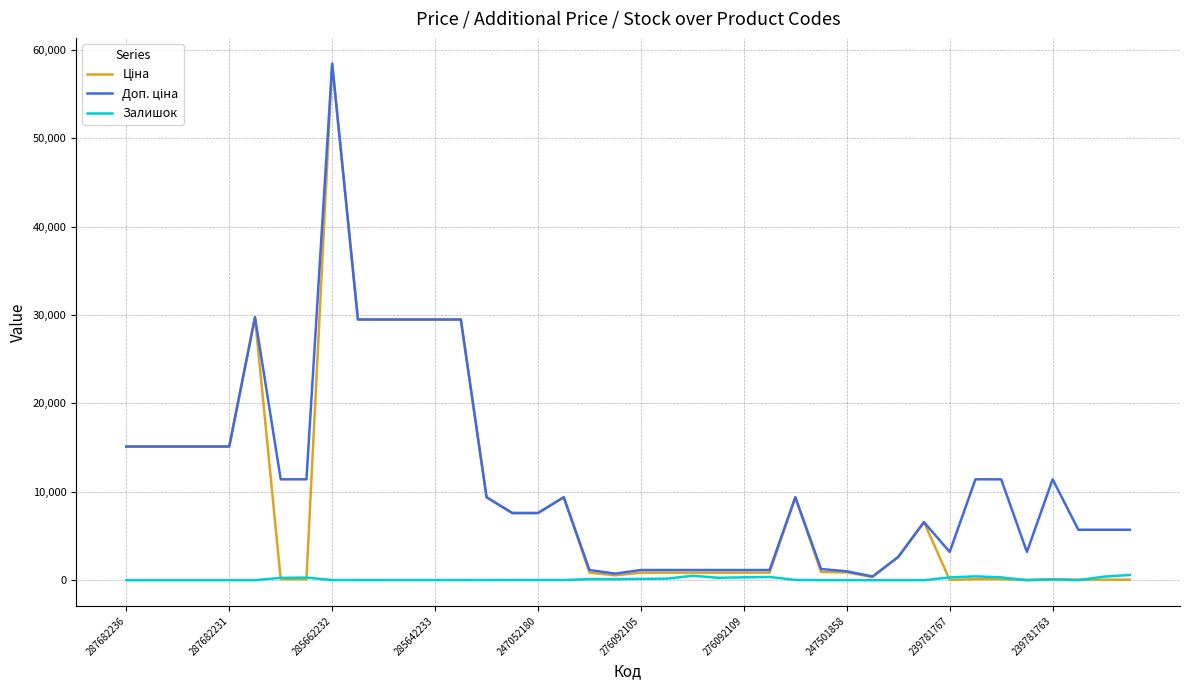

Does the chart have visible grid lines?

Yes